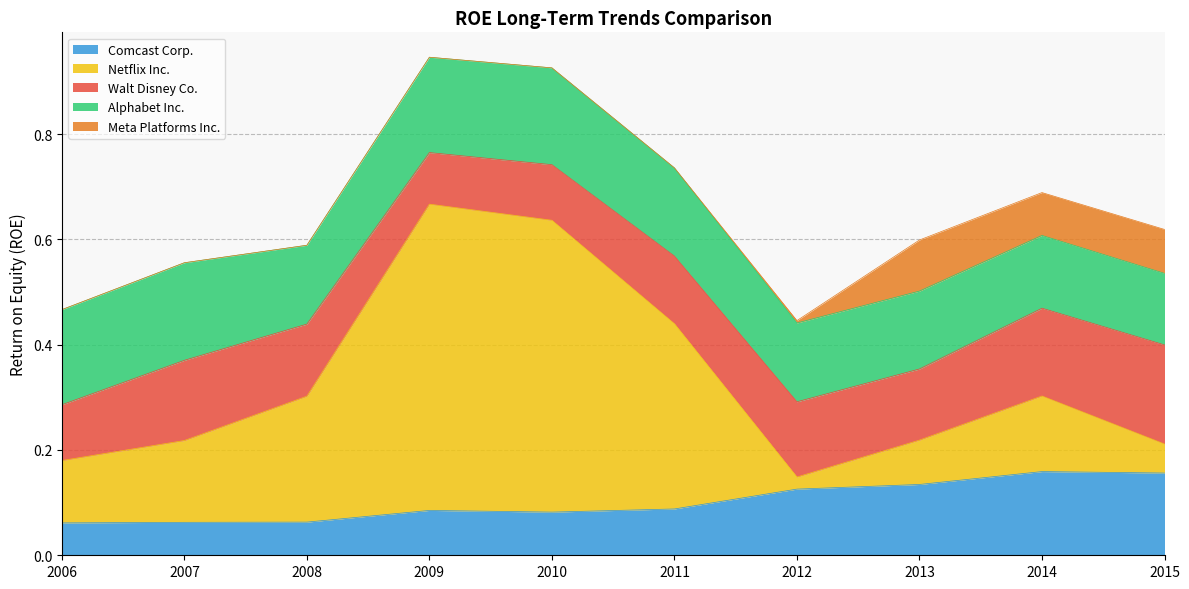

Which series has the largest total across all categories?

Netflix Inc.